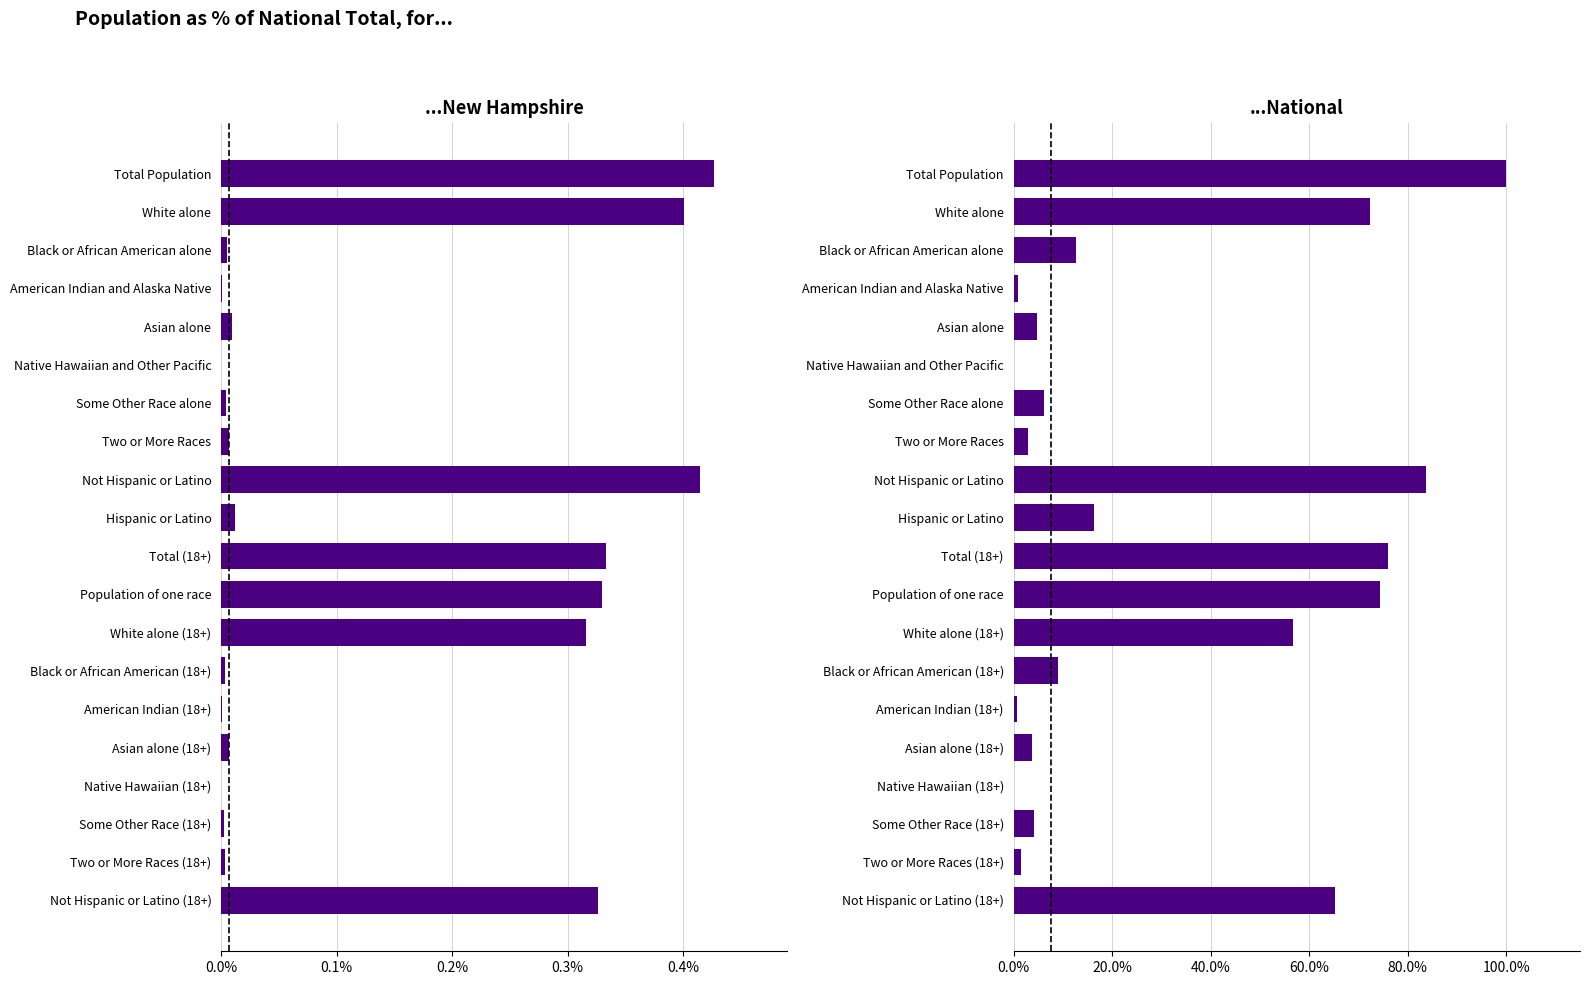

What is the average value of the National series?

29.6